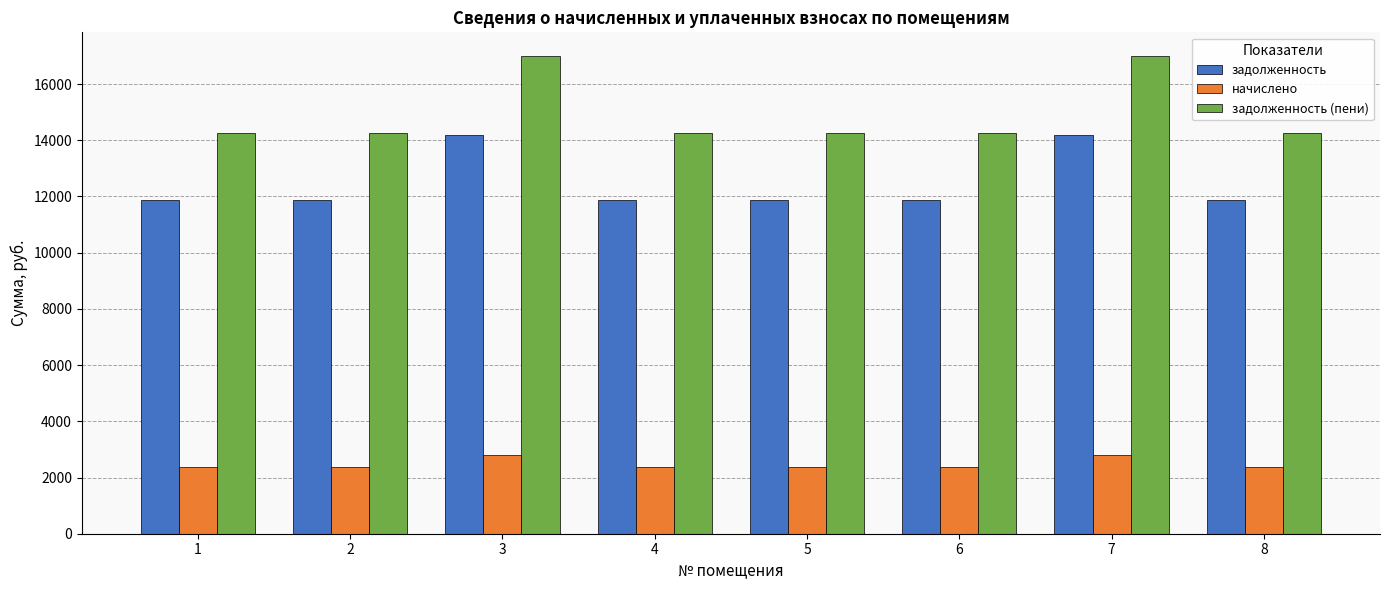

What are all the series names shown in the legend?

задолженность, начислено, задолженность (пени)